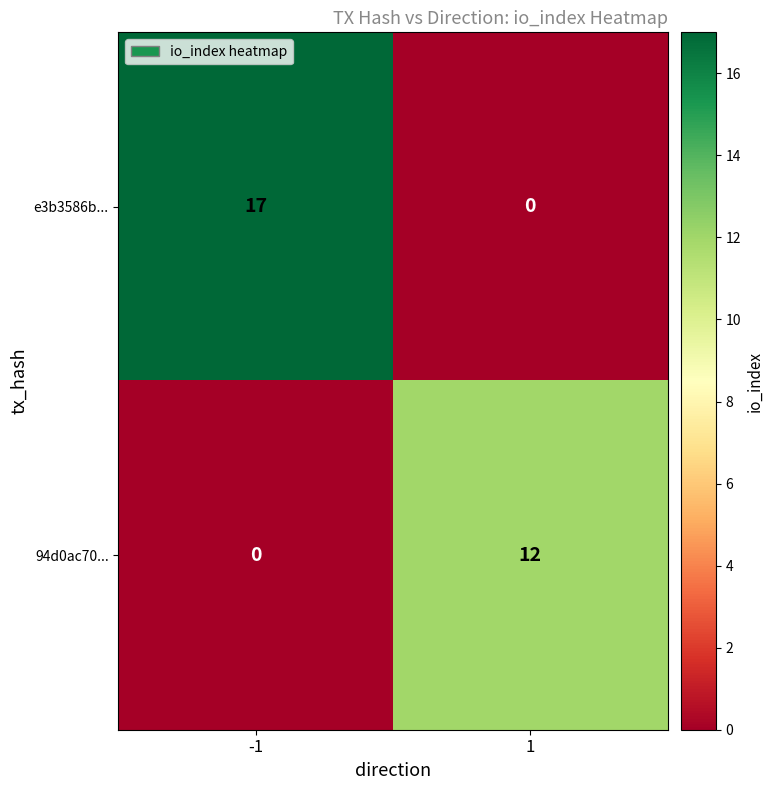

How many values in the e3b3586b... series are below 17?

1